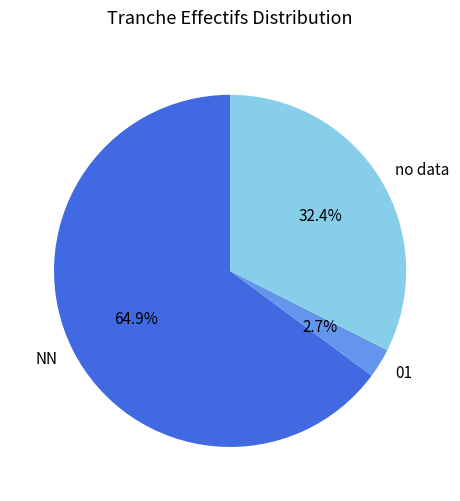

The NN slice represents 72% of the pie. True or false?

False